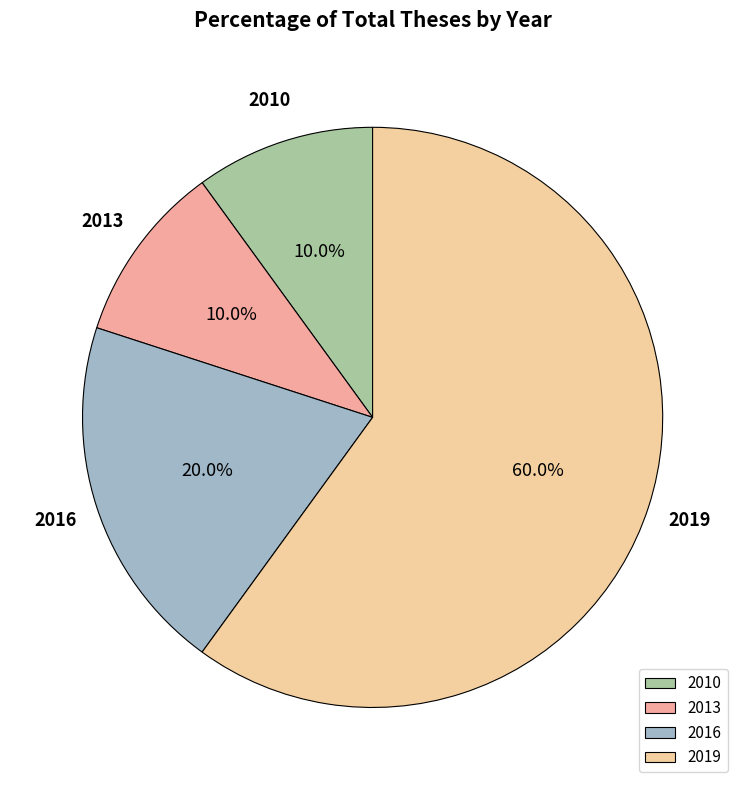

Does any single category account for the majority?

Yes